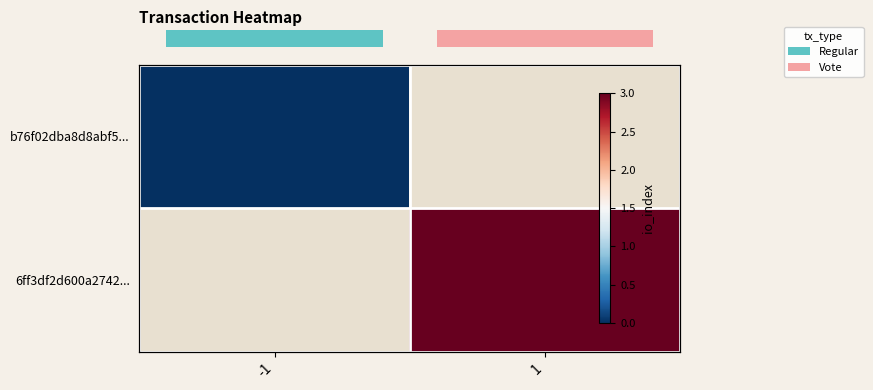

Is it true that b76f02dba8d8abf5... equals 0.0 at -1?

True